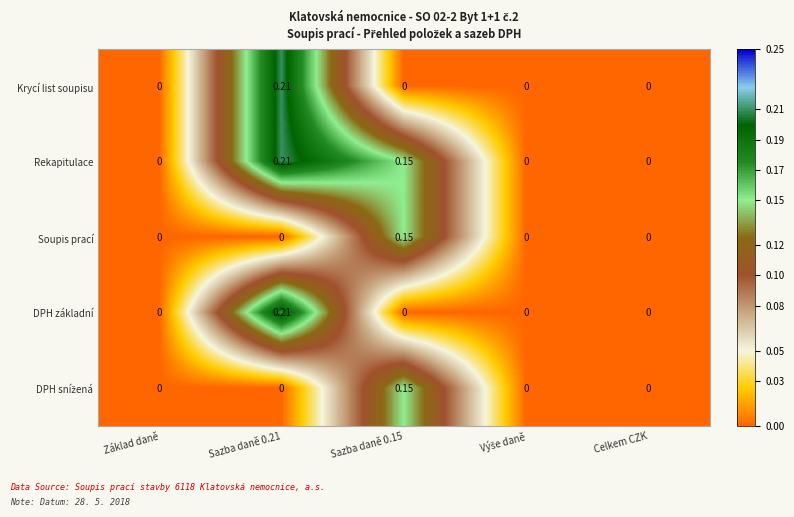

Is the value of DPH základní at Sazba daně 0.21 greater than the value of Krycí list soupisu at Celkem CZK?

Yes